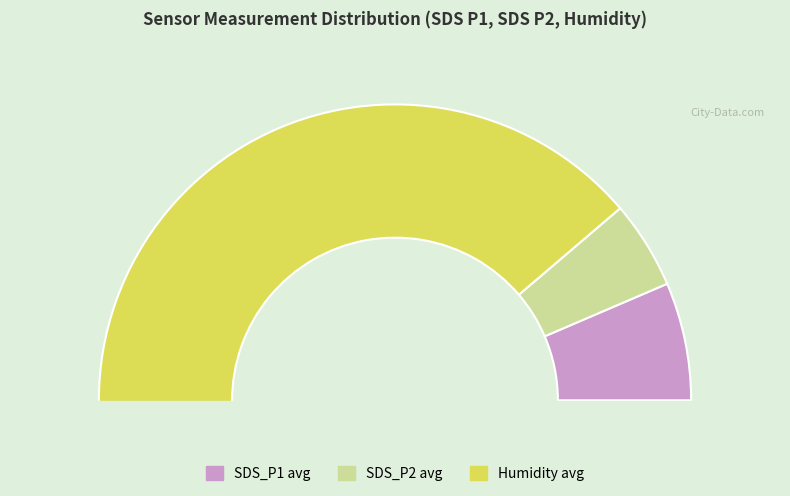

Does 28 account for over 50% of the chart?

No